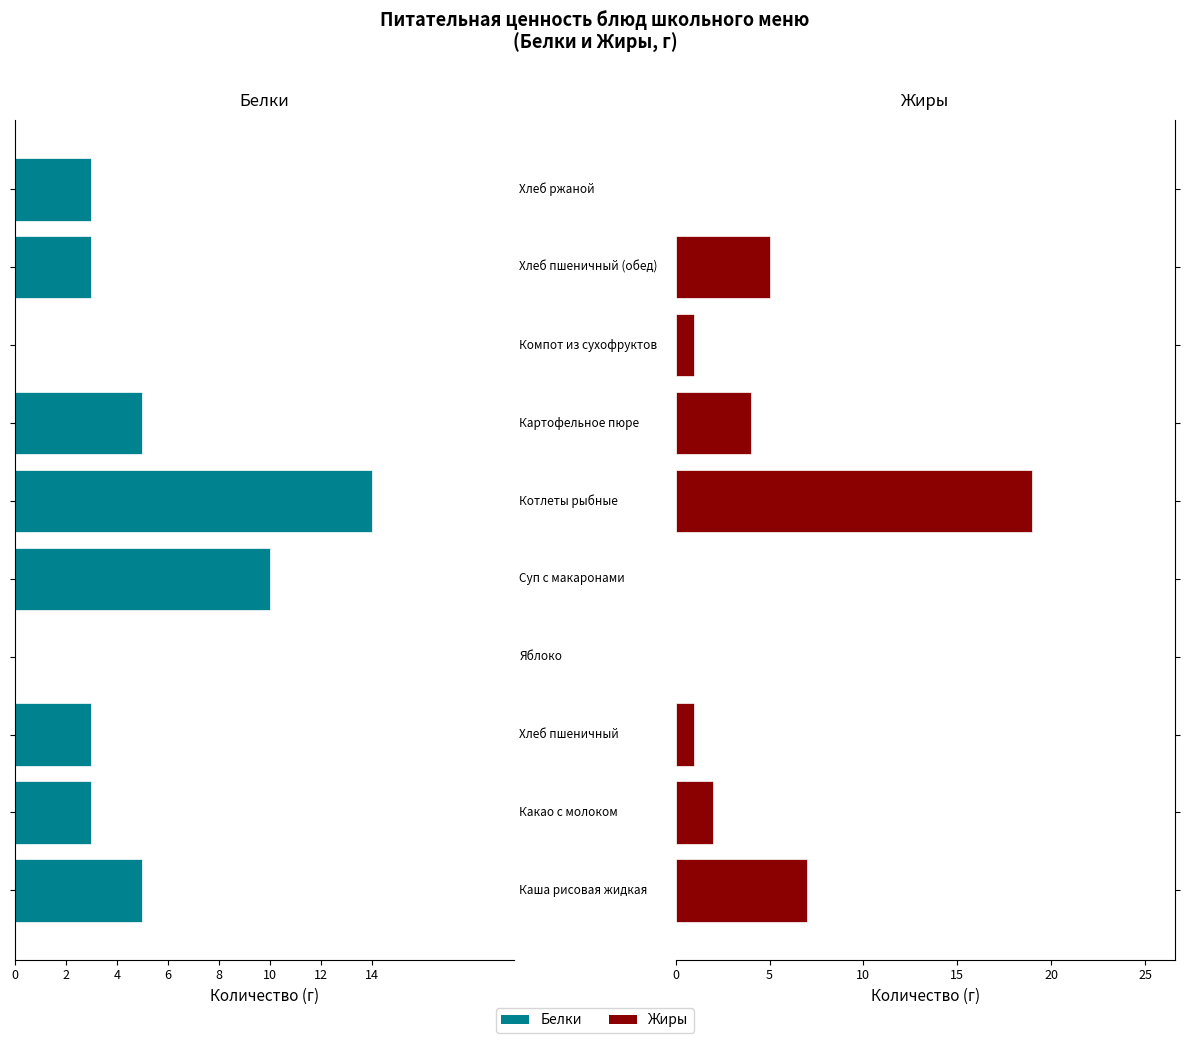

What is the average value of the Жиры series?

4